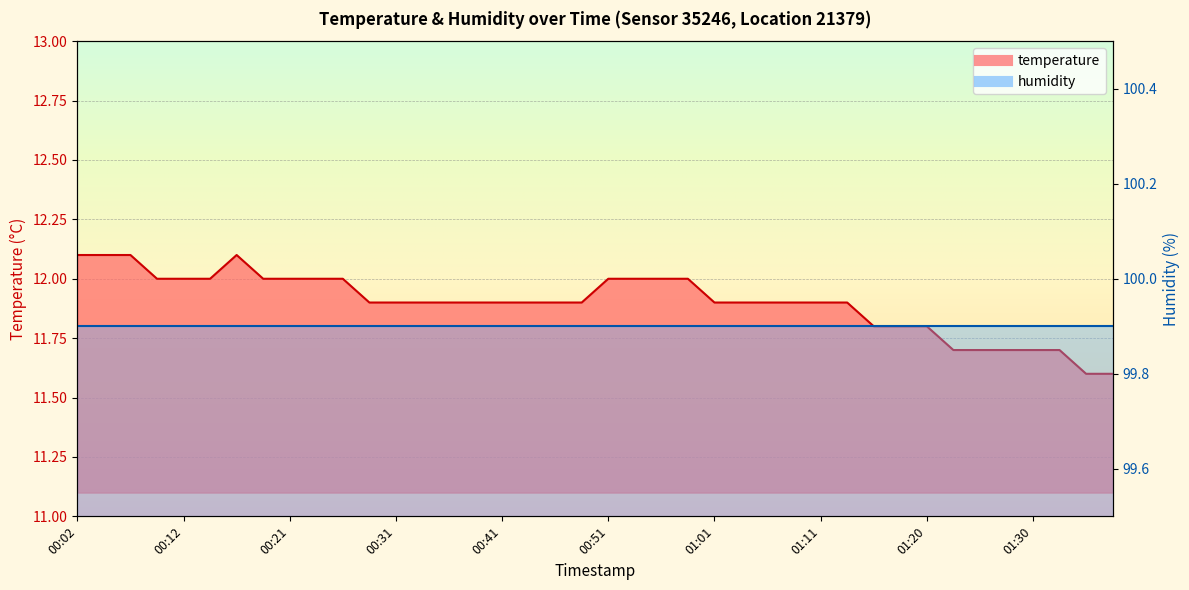

What is the sum of all values?

476.0